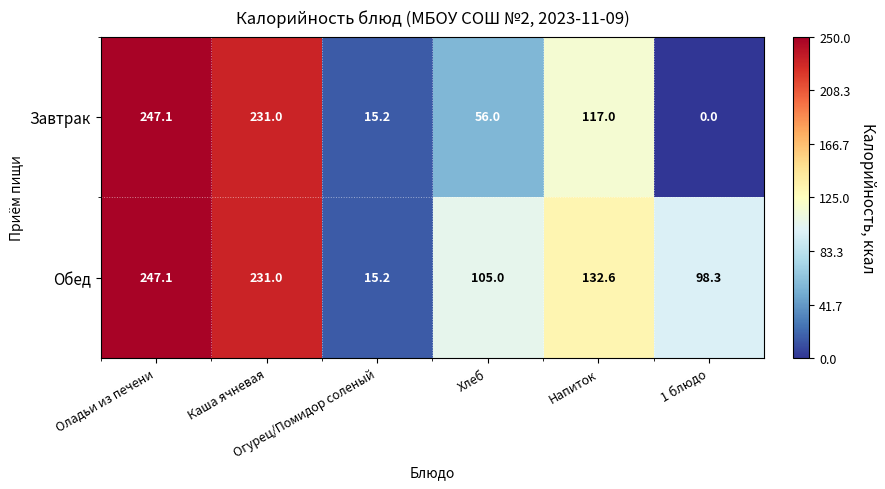

Which series has the widest spread of values?

Завтрак